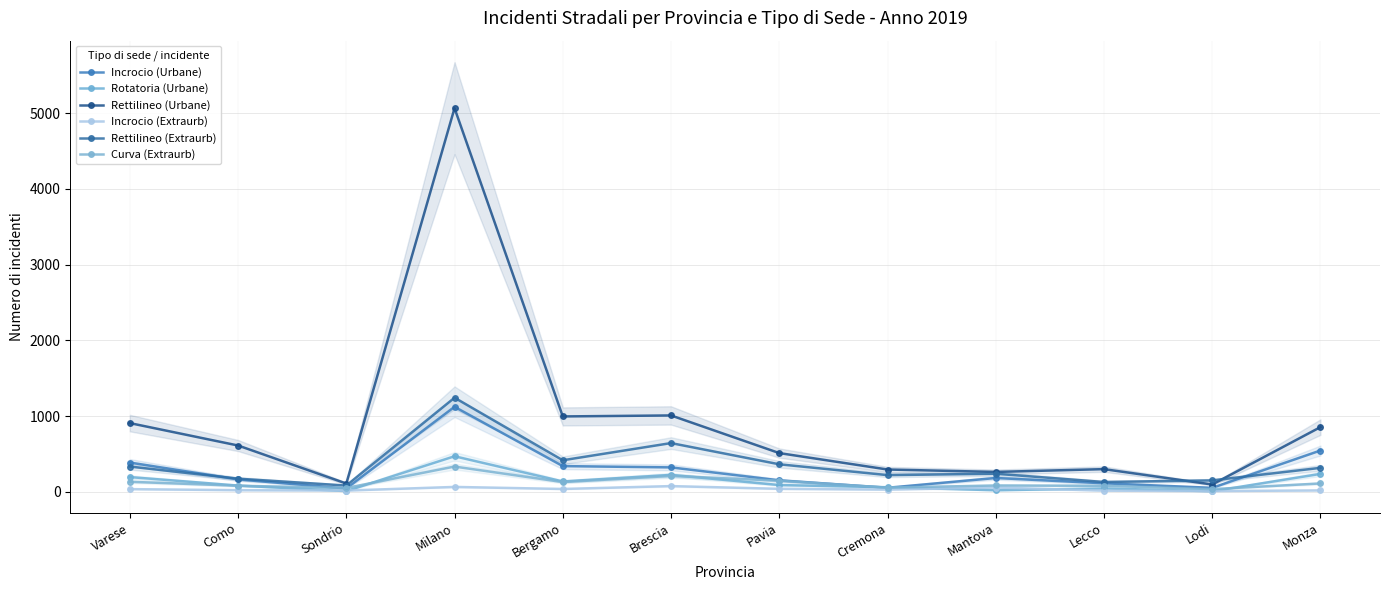

Is it true that Incrocio (Extraurb) equals 17 at Sondrio?

True